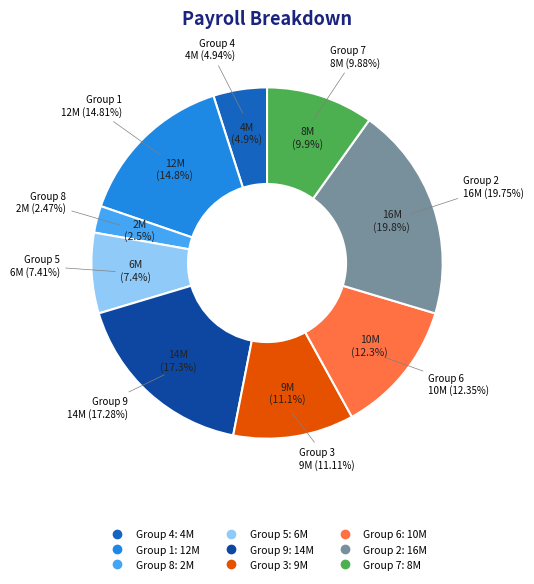

Which has a higher value, 6 or 2?

2